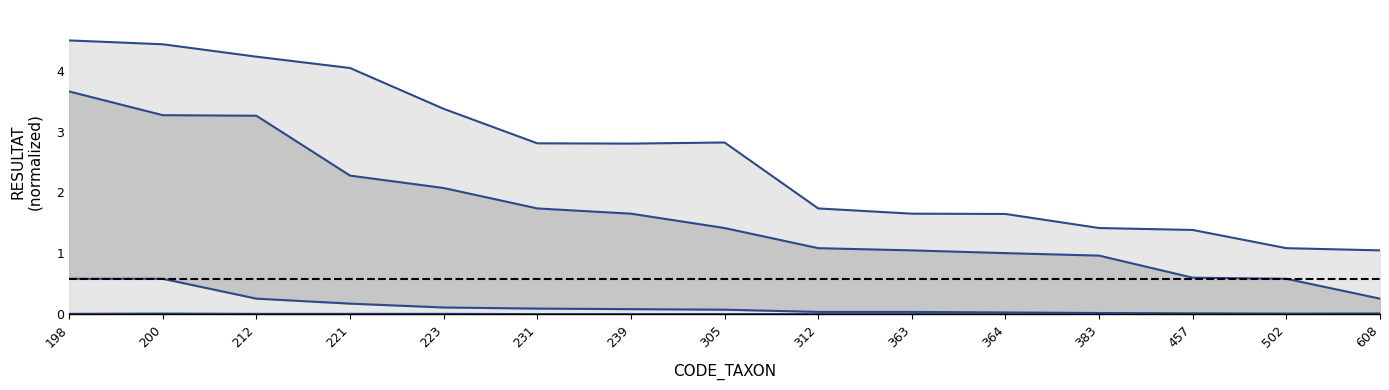

True or false: mid_upper and upper_bound cross at least once.

False